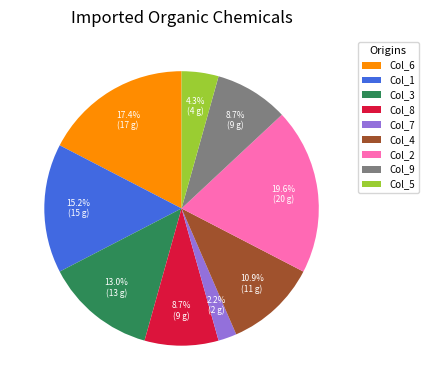

What percentage is NOT represented by Col_1?

84.8%